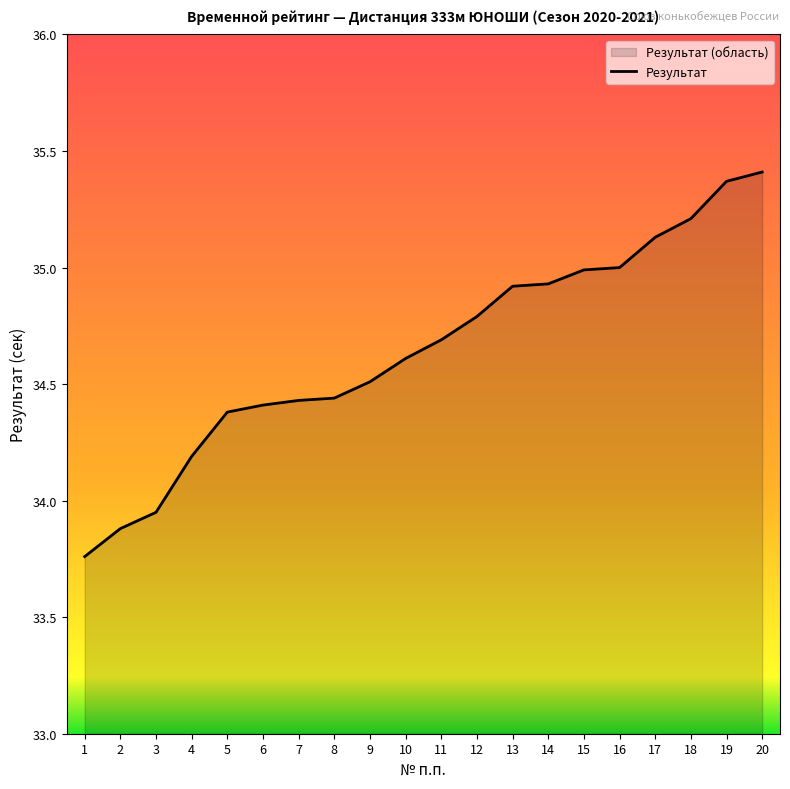

What is the sum of the values at 19 and 3?

69.3